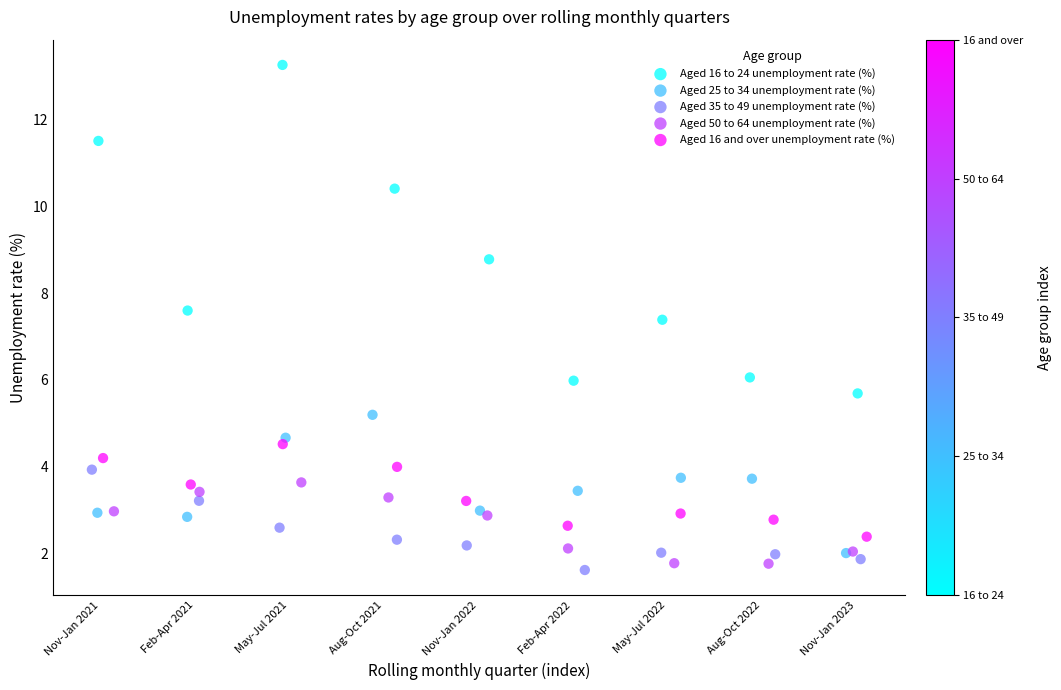

Which series contains the lowest Y value?

Aged 35 to 49 unemployment rate (%)